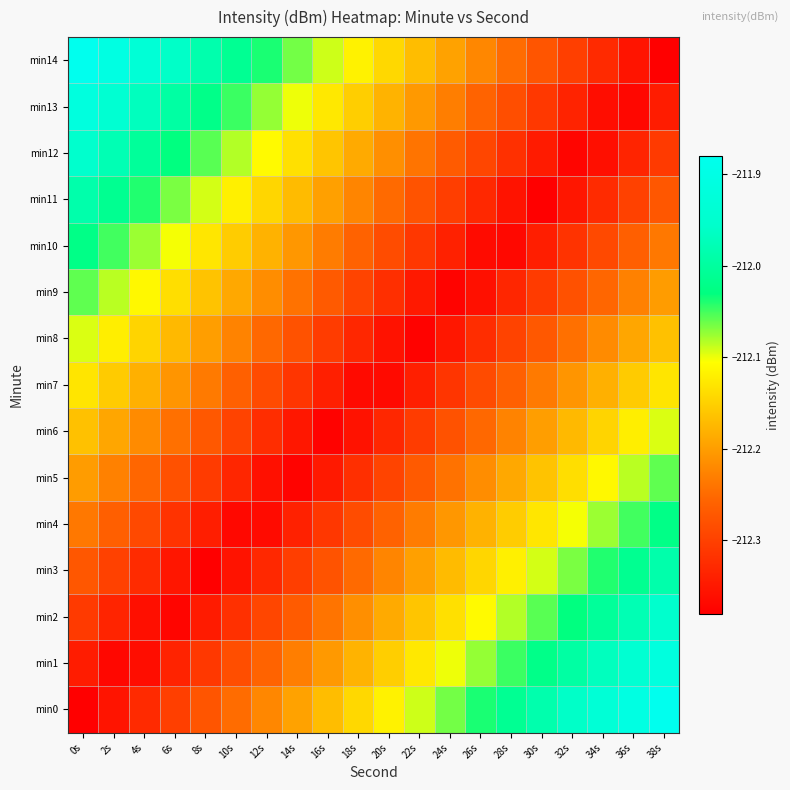

List the series in order of their peak value, highest first.

min0, min14, min1, min13, min2, min12, min3, min11, min4, min10, min5, min9, min6, min8, min7